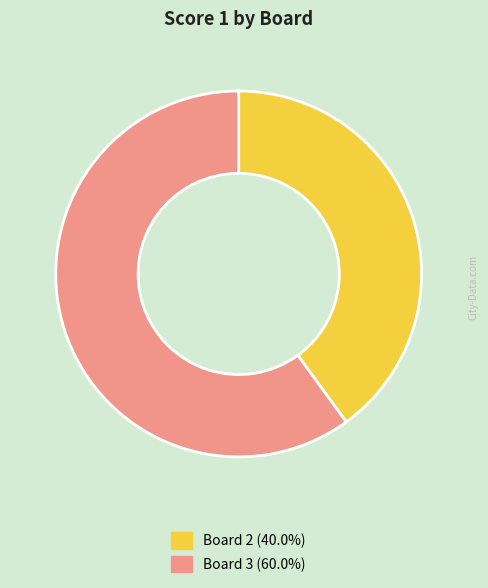

Is there any slice that represents more than half of the pie?

Yes